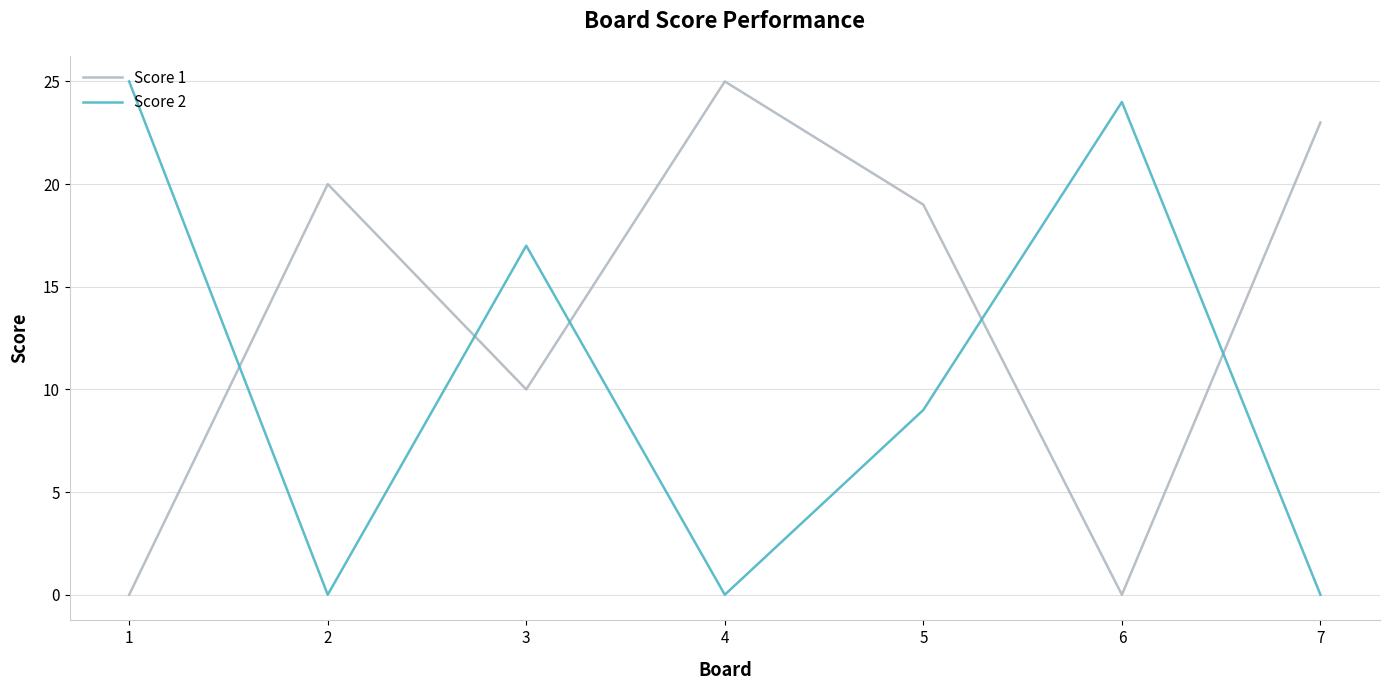

What is the average value of the Score 2 series?

11